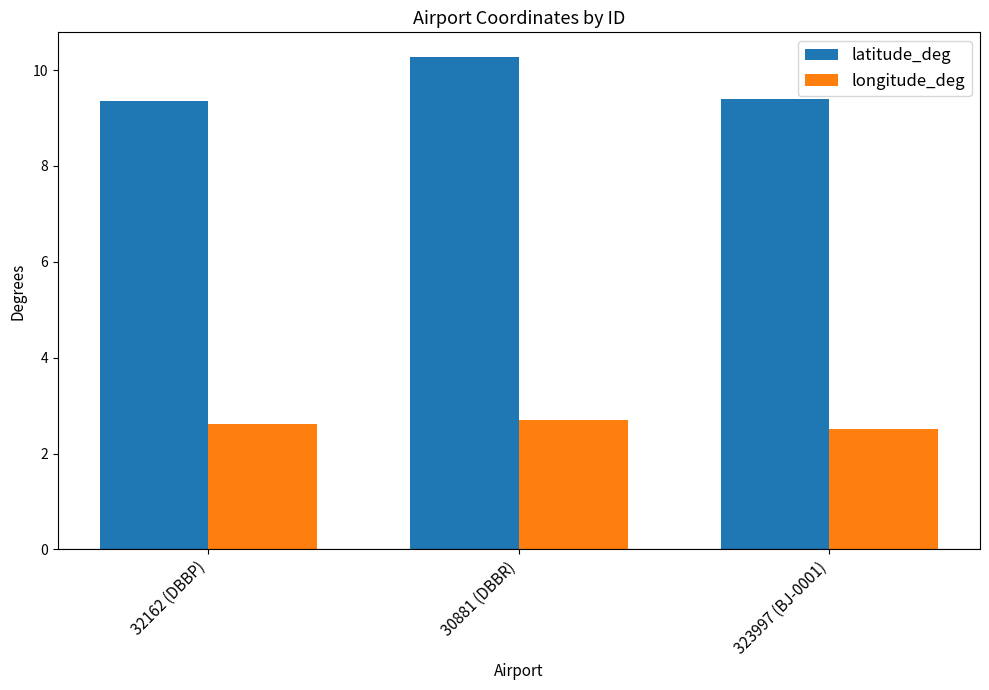

How many bars are there in total?

6